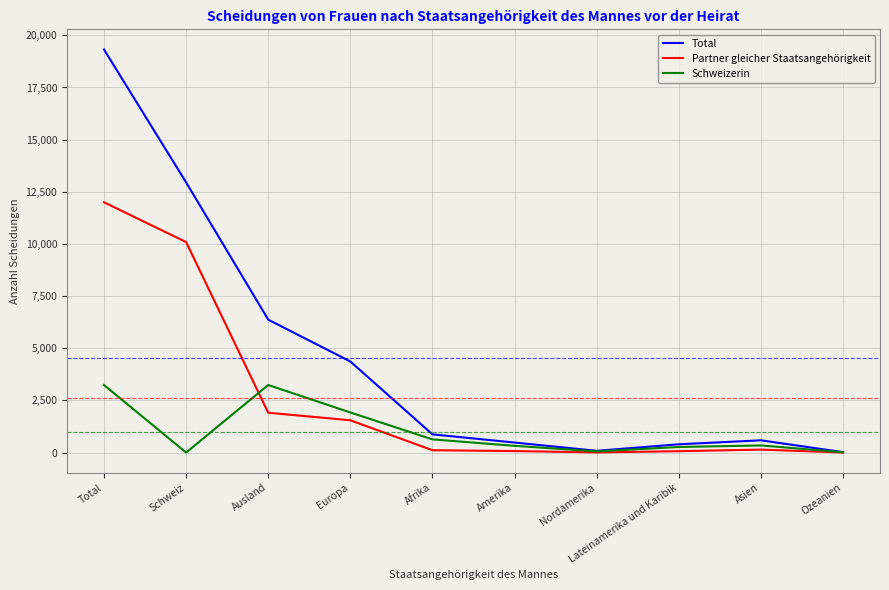

The value of Partner gleicher Staatsangehörigkeit at Ausland is 1907. True or false?

True